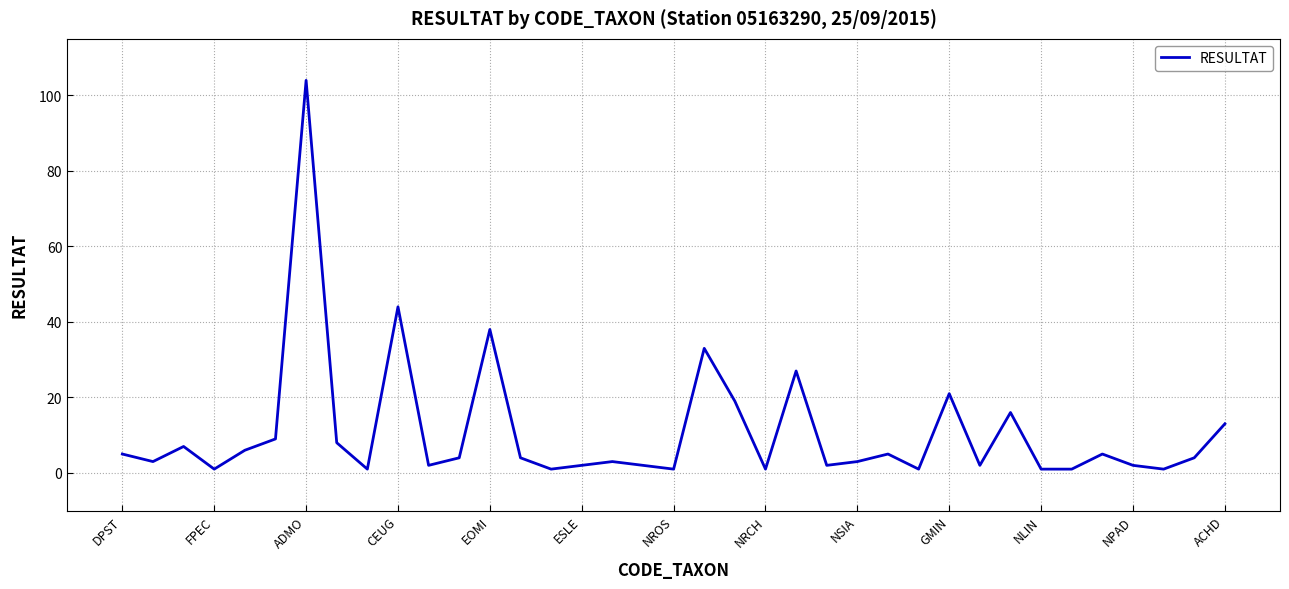

What is the difference between the maximum and minimum values?

103